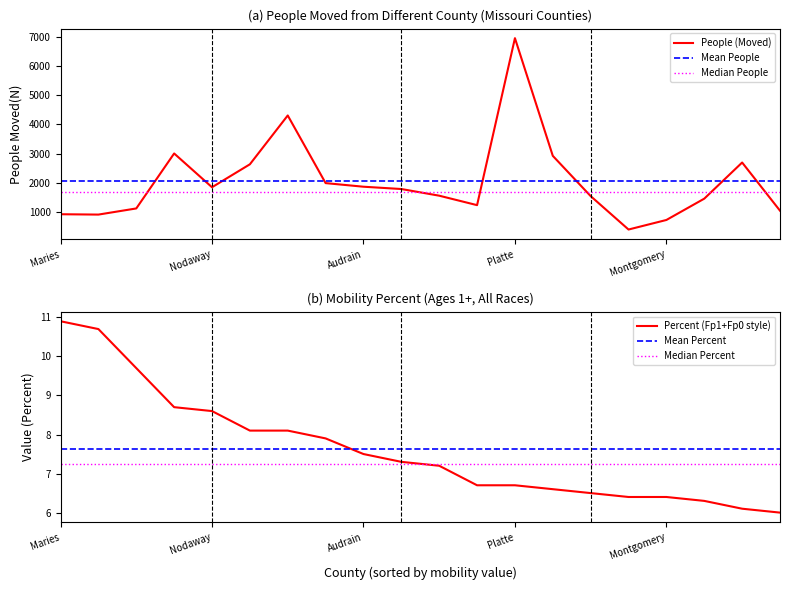

What is the value of the People (Moved) point at the 13th from the left?

6962.0